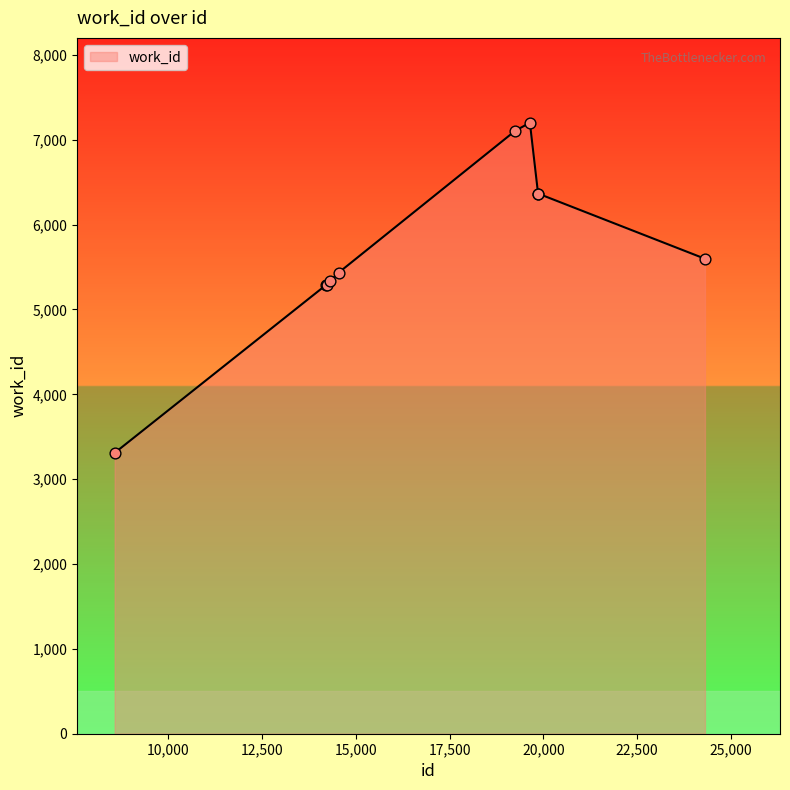

What is the difference between the maximum and minimum values?

3891